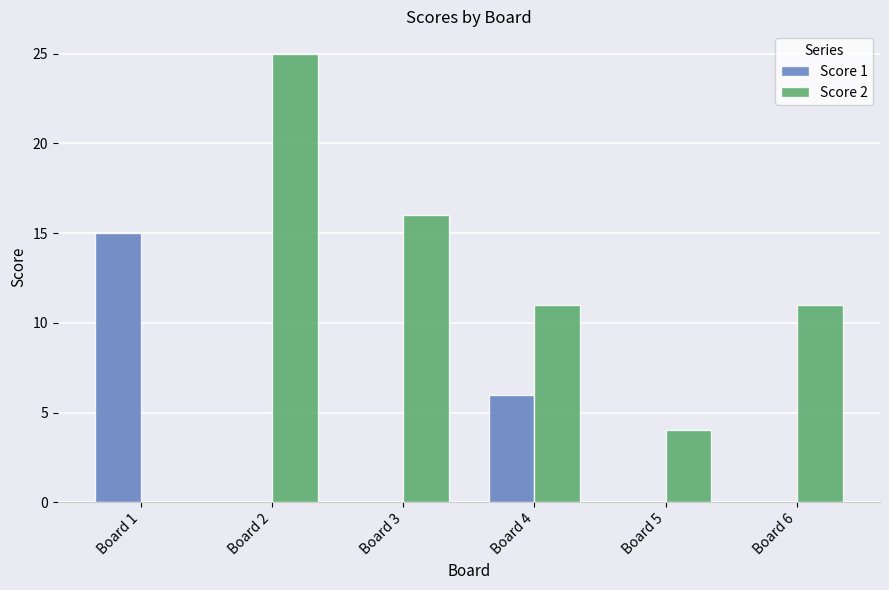

Is it true that Score 1 equals -10 at Board 6?

False